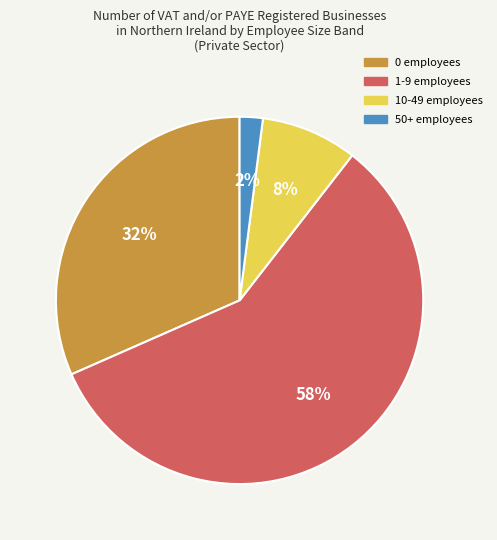

Is there a majority slice in this chart?

Yes